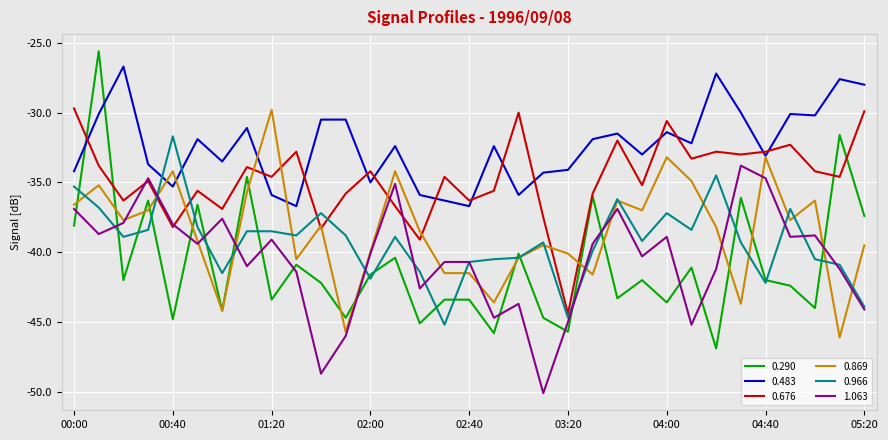

How many times do 0.966 and 0.290 cross each other?

19